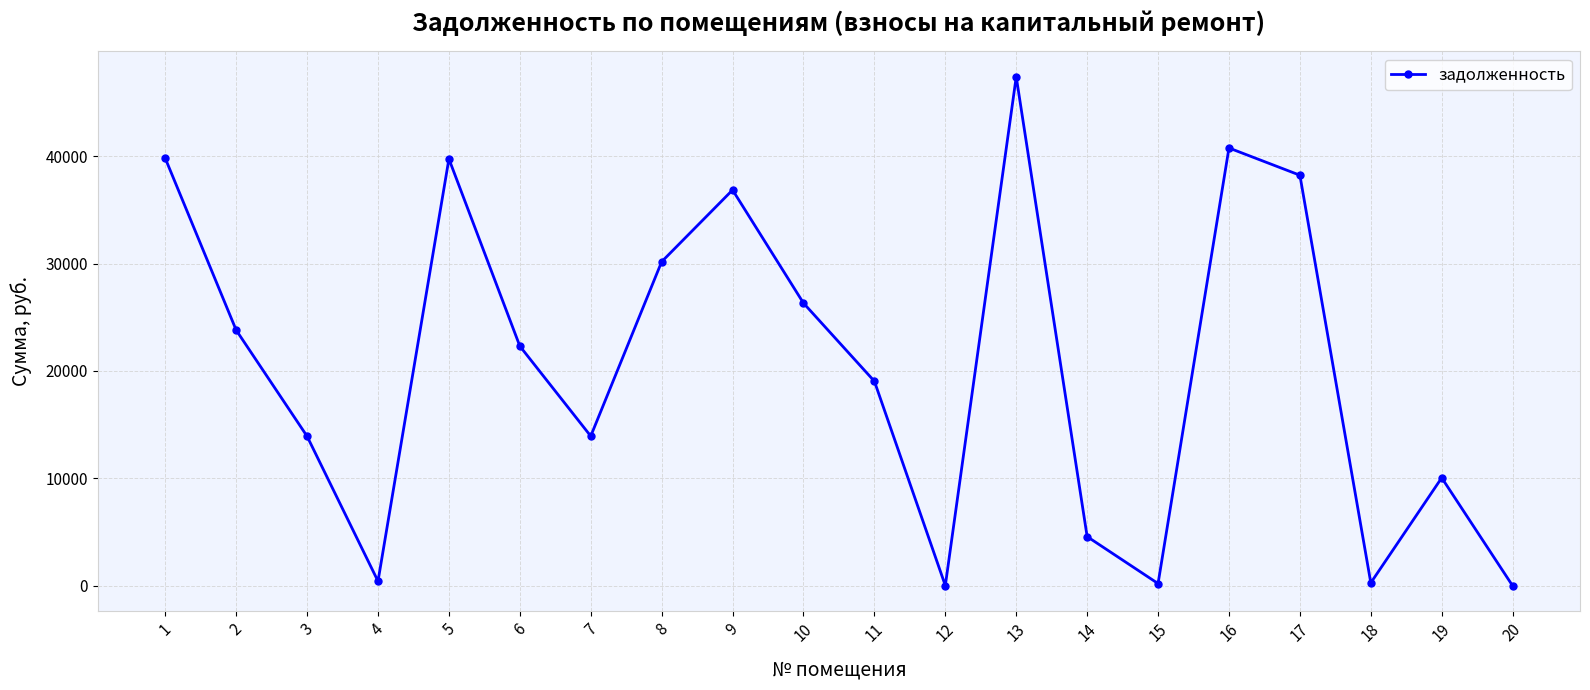

What is the difference between the second highest and second lowest values?

40732.3